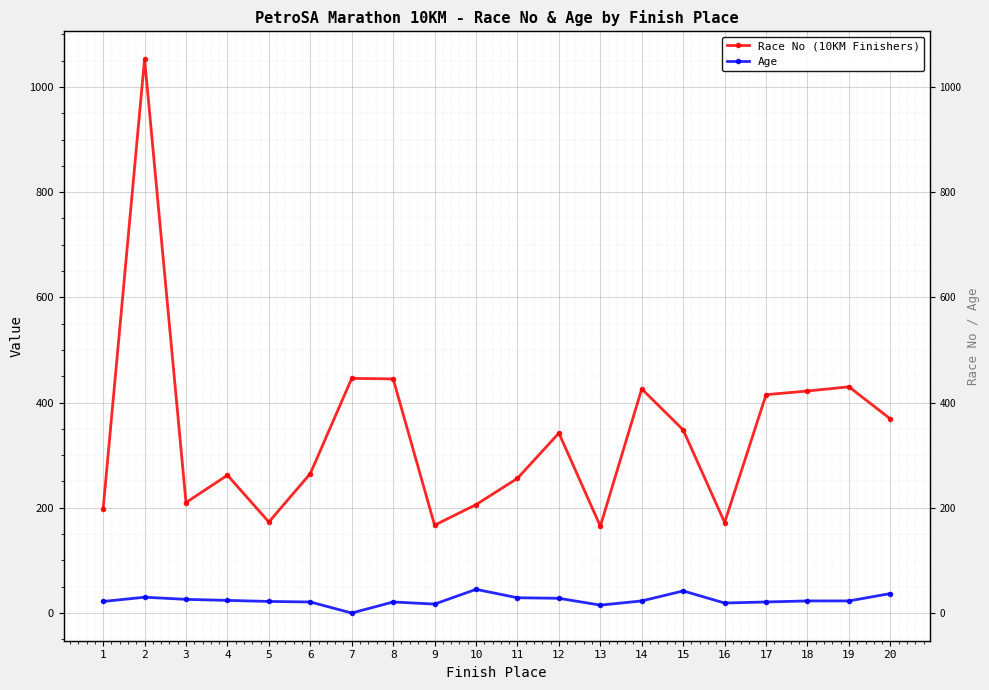

Which series has the largest range (max minus min)?

Race No (10KM Finishers)